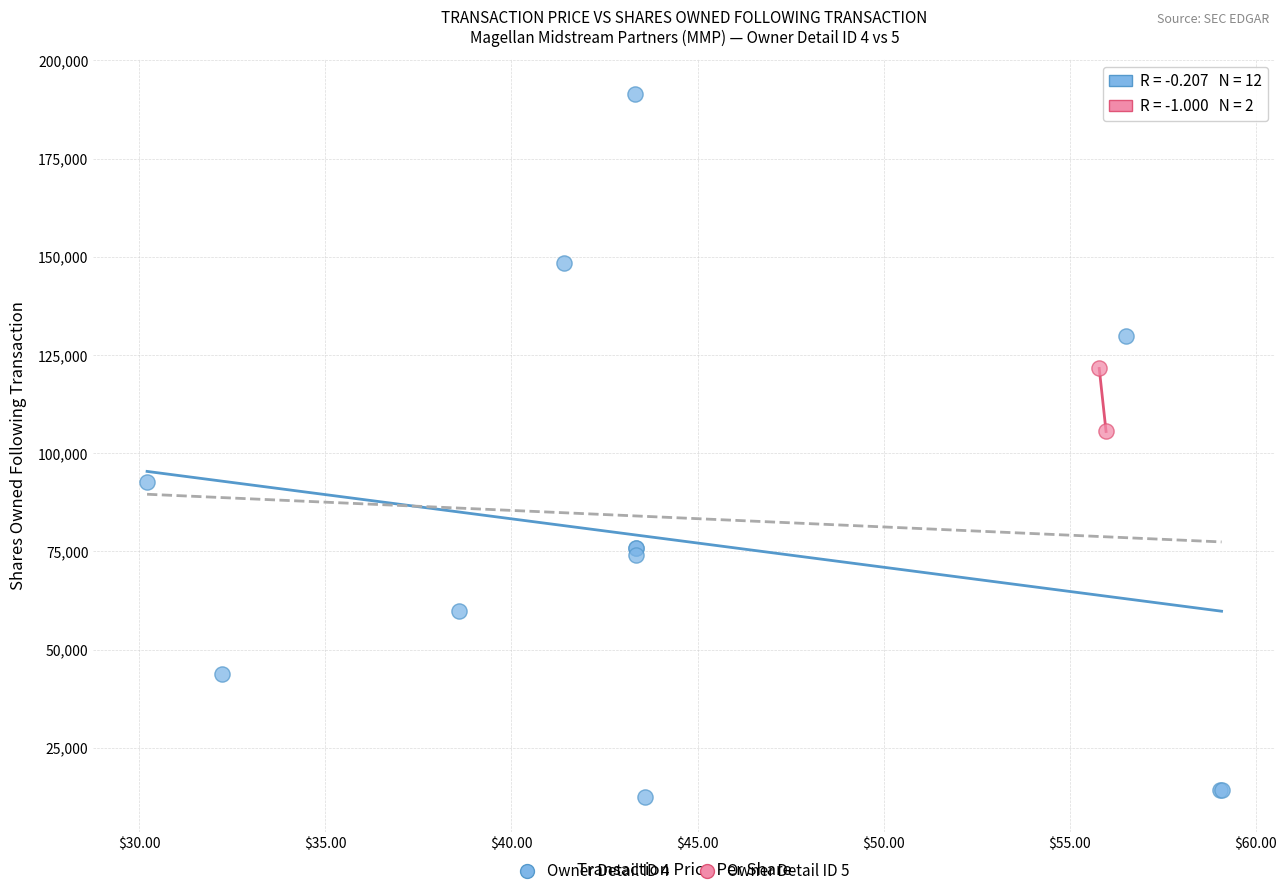

Which series contains the highest Y value?

Owner Detail ID 4